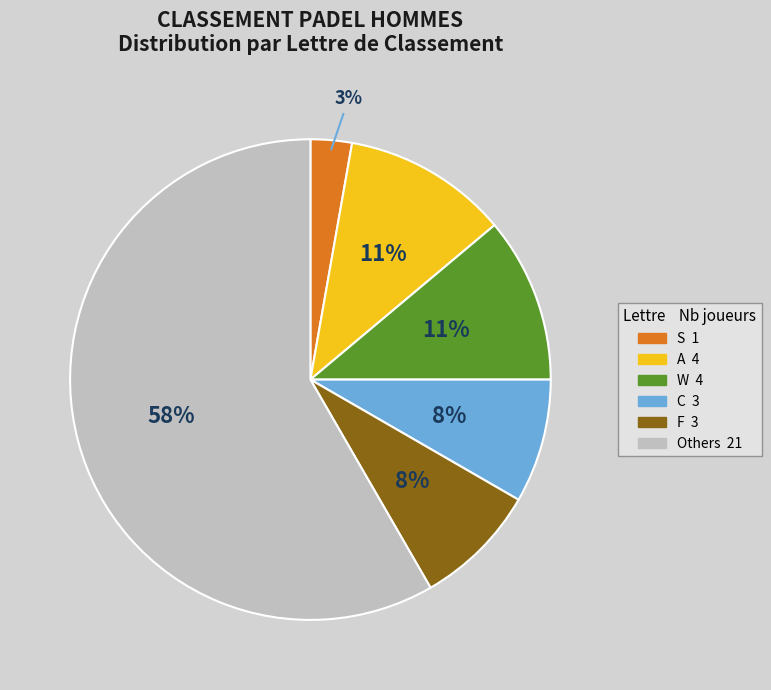

Is there a majority slice in this chart?

Yes